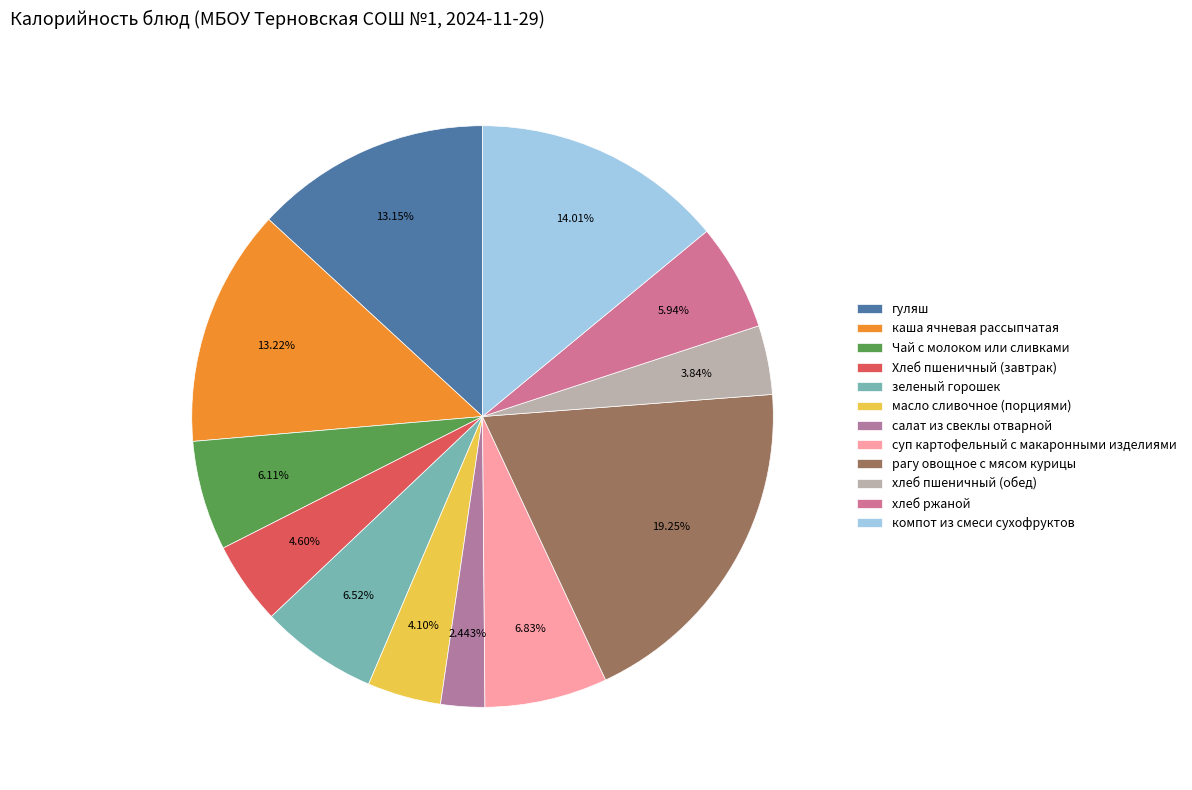

Rank the categories by value from lowest to highest.

салат из свеклы отварной, хлеб пшеничный (обед), масло сливочное (порциями), Хлеб пшеничный (завтрак), хлеб ржаной, Чай с молоком или сливками, зеленый горошек, суп картофельный с макаронными изделиями, гуляш, каша ячневая рассыпчатая, компот из смеси сухофруктов, рагу овощное с мясом курицы